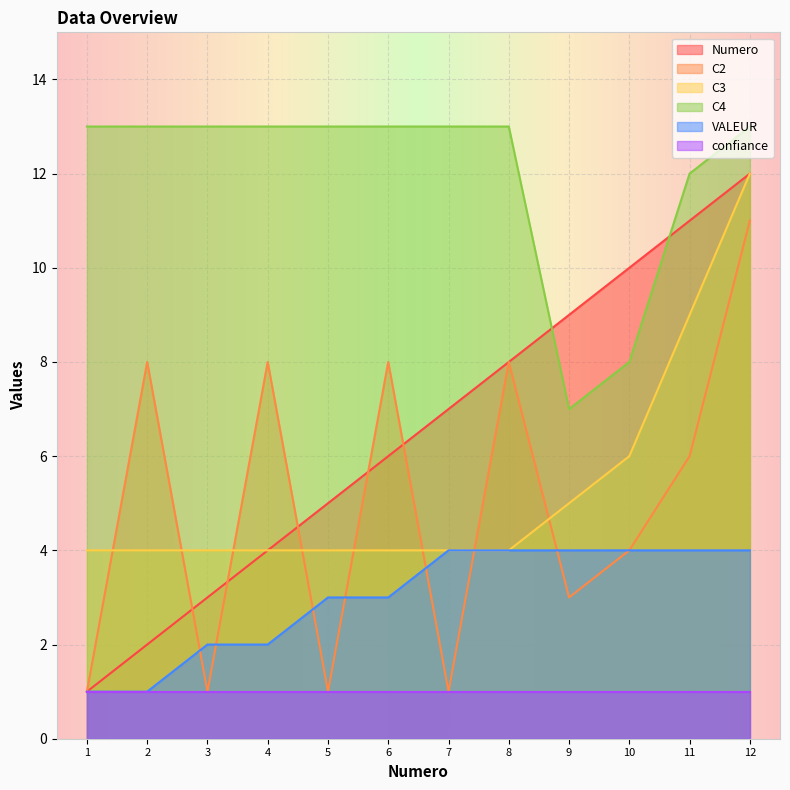

Where is the first local minimum for C4?

9